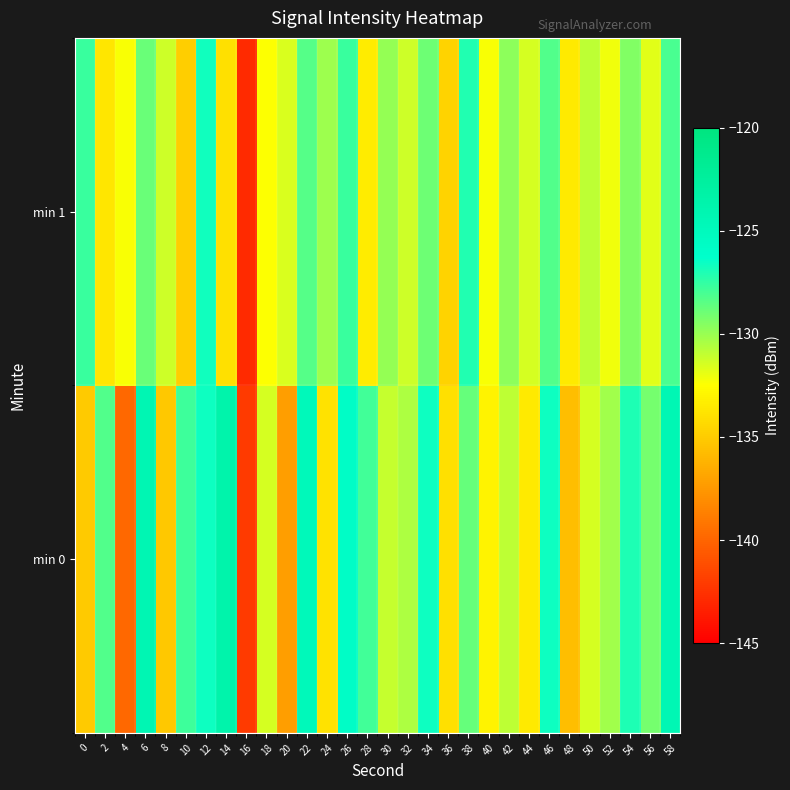

What is the difference between the highest and lowest values at 56?

2.7